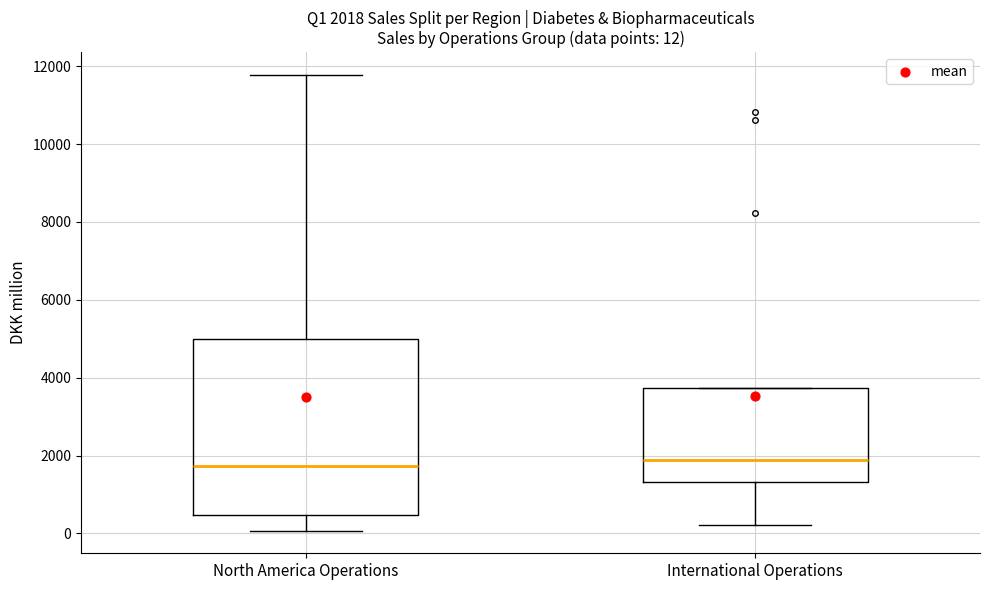

Comparing the boxes themselves (not the whiskers), which one is the tallest?

North America Operations